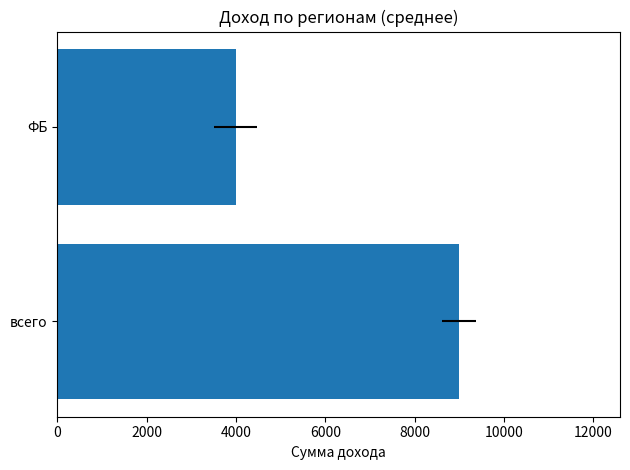

Reading right to left, extract all data points from this chart.

4000	9000